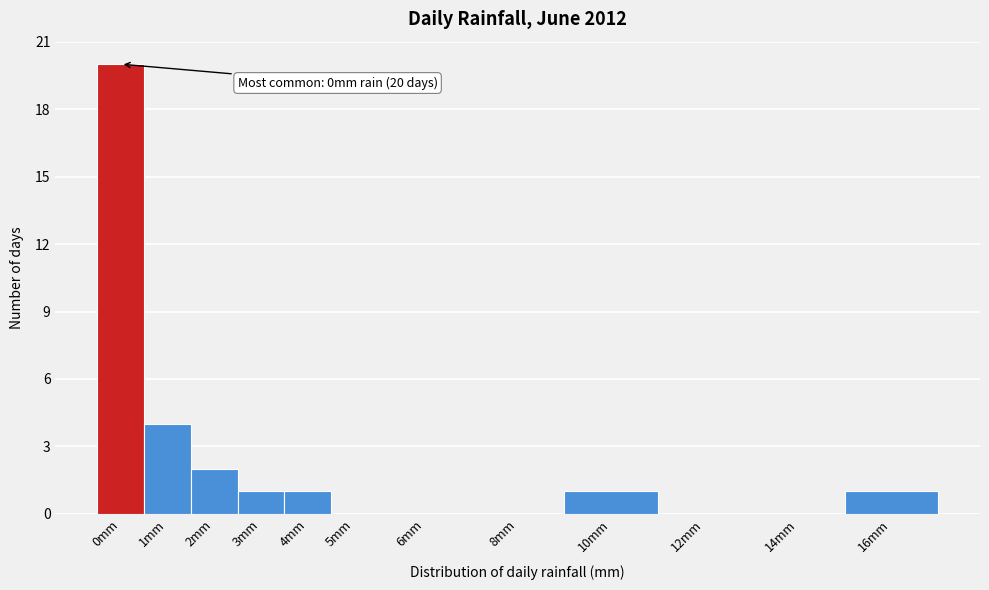

Reading left to right, transcribe all the data shown in this chart.

0mm=20	1mm=4	2mm=2	3mm=1	4mm=1	5mm=0	6mm=0	8mm=0	10mm=1	12mm=0	14mm=0	16mm=1